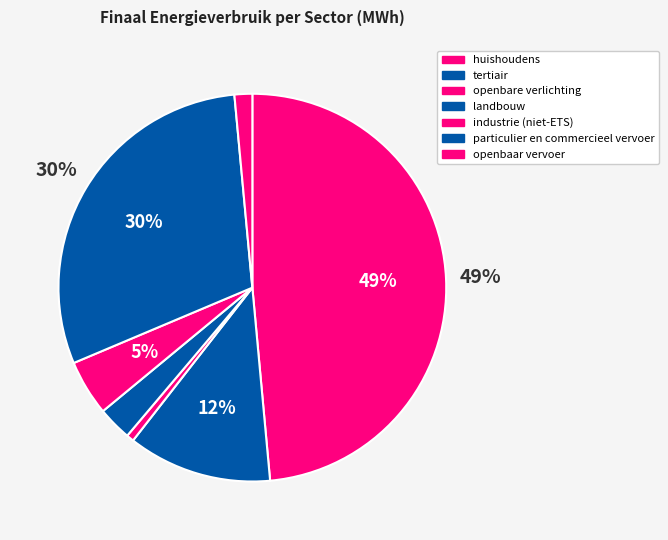

Does any single category account for the majority?

No